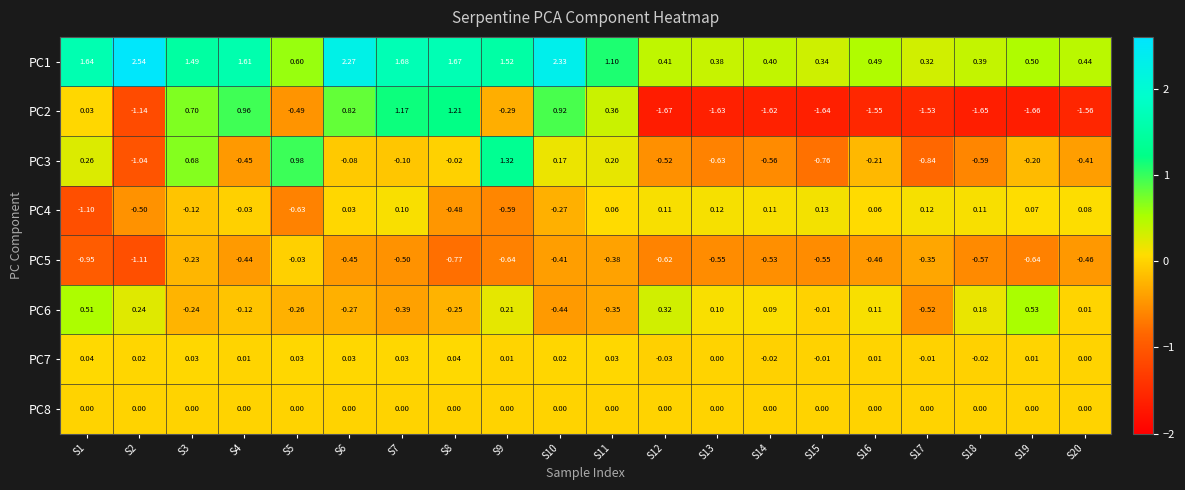

Which series has the largest range (max minus min)?

PC2